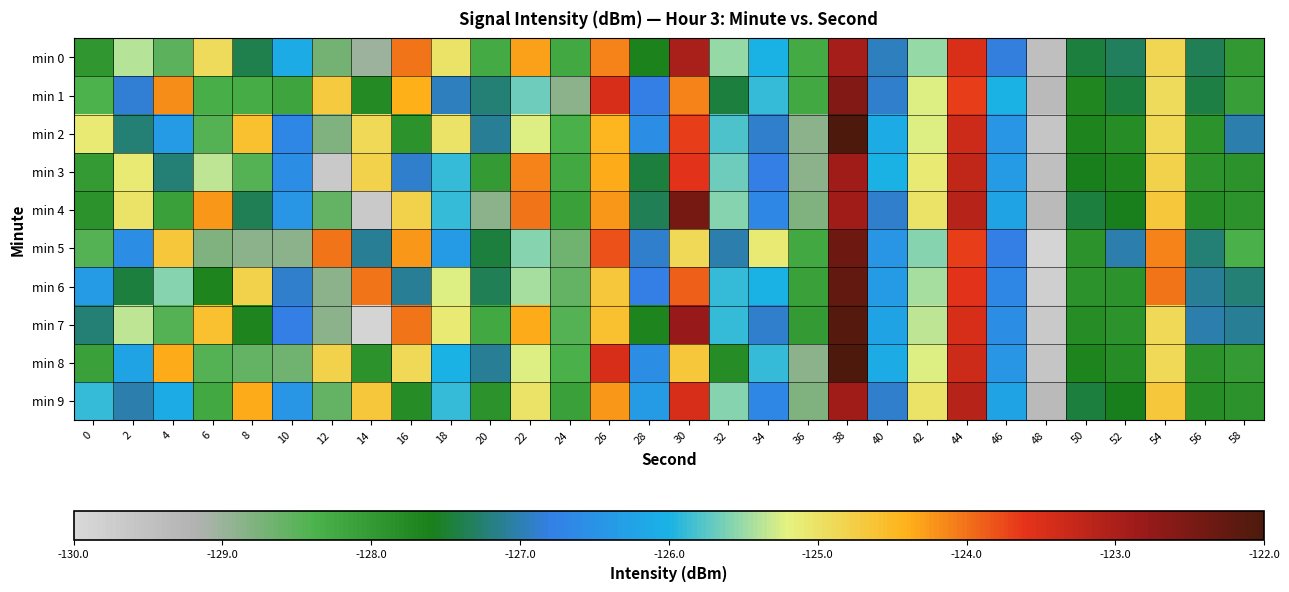

Reading right to left, transcribe all the data shown in this chart.

min 0: 58=-128.0	56=-127.4	54=-124.9	52=-127.3	50=-127.5	48=-129.4	46=-126.8	44=-123.5	42=-125.5	40=-126.9	38=-122.9	36=-128.3	34=-126.0	32=-125.5	30=-123.0	28=-127.6	26=-124.1	24=-128.2	22=-124.3	20=-128.3	18=-125.0	16=-124.0	14=-129.0	12=-128.7	10=-126.1	8=-127.4	6=-124.9	4=-128.5	2=-125.4	0=-127.9
min 1: 58=-128.1	56=-127.4	54=-124.9	52=-127.5	50=-127.7	48=-129.3	46=-126.0	44=-123.7	42=-125.2	40=-126.9	38=-122.6	36=-128.2	34=-125.9	32=-127.5	30=-124.1	28=-126.8	26=-123.5	24=-128.9	22=-125.7	20=-127.2	18=-127.0	16=-124.4	14=-127.8	12=-124.7	10=-128.2	8=-128.3	6=-128.3	4=-124.2	2=-126.9	0=-128.4
min 2: 58=-127.0	56=-127.9	54=-124.9	52=-127.8	50=-127.7	48=-129.6	46=-126.5	44=-123.3	42=-125.2	40=-126.1	38=-122.0	36=-128.9	34=-126.9	32=-125.8	30=-123.7	28=-126.6	26=-124.5	24=-128.3	22=-125.2	20=-127.1	18=-125.0	16=-127.9	14=-124.9	12=-128.8	10=-126.7	8=-124.6	6=-128.5	4=-126.3	2=-127.2	0=-125.1
min 3: 58=-127.9	56=-127.9	54=-124.8	52=-127.7	50=-127.6	48=-129.5	46=-126.3	44=-123.2	42=-125.1	40=-126.0	38=-122.9	36=-128.9	34=-126.8	32=-125.7	30=-123.6	28=-127.5	26=-124.3	24=-128.2	22=-124.1	20=-128.0	18=-125.9	16=-126.9	14=-124.8	12=-129.7	10=-126.6	8=-128.5	6=-125.3	4=-127.2	2=-125.1	0=-128.0
min 4: 58=-127.9	56=-127.8	54=-124.7	52=-127.6	50=-127.5	48=-129.3	46=-126.2	44=-123.1	42=-125.0	40=-126.9	38=-122.9	36=-128.8	34=-126.7	32=-125.6	30=-122.5	28=-127.3	26=-124.2	24=-128.1	22=-124.0	20=-128.9	18=-125.9	16=-124.8	14=-129.7	12=-128.6	10=-126.5	8=-127.3	6=-124.2	4=-128.1	2=-125.0	0=-127.9
min 5: 58=-128.3	56=-127.2	54=-124.1	52=-127.0	50=-127.9	48=-129.9	46=-126.8	44=-123.7	42=-125.6	40=-126.5	38=-122.3	36=-128.2	34=-125.1	32=-127.0	30=-124.9	28=-126.9	26=-123.8	24=-128.7	22=-125.6	20=-127.5	18=-126.3	16=-124.2	14=-127.1	12=-124.0	10=-128.9	8=-128.9	6=-128.8	4=-124.7	2=-126.6	0=-128.5
min 6: 58=-127.2	56=-127.1	54=-124.0	52=-127.9	50=-127.9	48=-129.8	46=-126.7	44=-123.6	42=-125.5	40=-126.3	38=-122.2	36=-128.1	34=-126.0	32=-125.9	30=-123.9	28=-126.8	26=-124.7	24=-128.6	22=-125.5	20=-127.3	18=-125.2	16=-127.1	14=-124.0	12=-128.9	10=-126.9	8=-124.8	6=-127.7	4=-125.6	2=-127.5	0=-126.3
min 7: 58=-127.1	56=-127.0	54=-124.9	52=-127.9	50=-127.8	48=-129.7	46=-126.6	44=-123.5	42=-125.3	40=-126.2	38=-122.1	36=-128.0	34=-126.9	32=-125.9	30=-122.8	28=-127.7	26=-124.6	24=-128.5	22=-124.3	20=-128.2	18=-125.1	16=-124.0	14=-129.9	12=-128.9	10=-126.8	8=-127.7	6=-124.6	4=-128.5	2=-125.3	0=-127.2
min 8: 58=-128.0	56=-127.9	54=-124.9	52=-127.8	50=-127.7	48=-129.6	46=-126.5	44=-123.3	42=-125.2	40=-126.1	38=-122.0	36=-128.9	34=-125.9	32=-127.8	30=-124.7	28=-126.6	26=-123.5	24=-128.3	22=-125.2	20=-127.1	18=-126.0	16=-124.9	14=-127.9	12=-124.8	10=-128.7	8=-128.6	6=-128.5	4=-124.3	2=-126.2	0=-128.1
min 9: 58=-127.9	56=-127.8	54=-124.7	52=-127.6	50=-127.5	48=-129.3	46=-126.2	44=-123.1	42=-125.0	40=-126.9	38=-122.9	36=-128.8	34=-126.7	32=-125.6	30=-123.5	28=-126.3	26=-124.2	24=-128.1	22=-125.0	20=-127.9	18=-125.9	16=-127.8	14=-124.7	12=-128.6	10=-126.5	8=-124.3	6=-128.2	4=-126.1	2=-127.0	0=-125.9